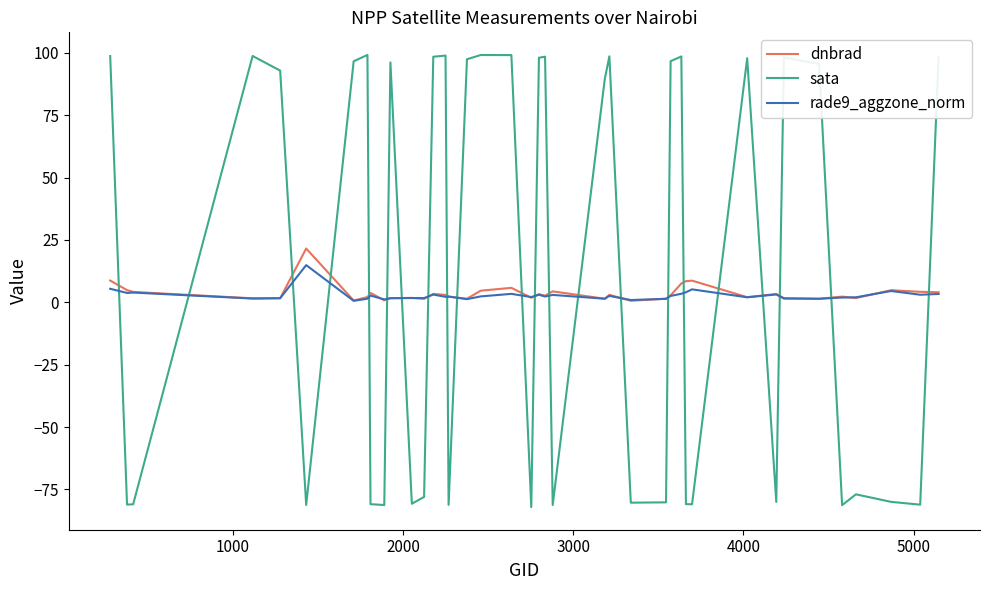

How many intersections are there between sata and dnbrad?

22